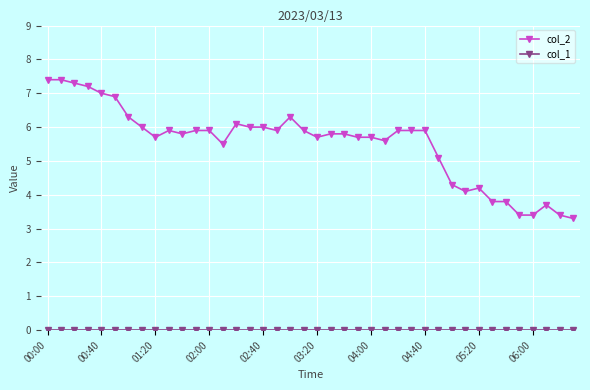

Does the chart display data point markers on the line(s)?

Yes